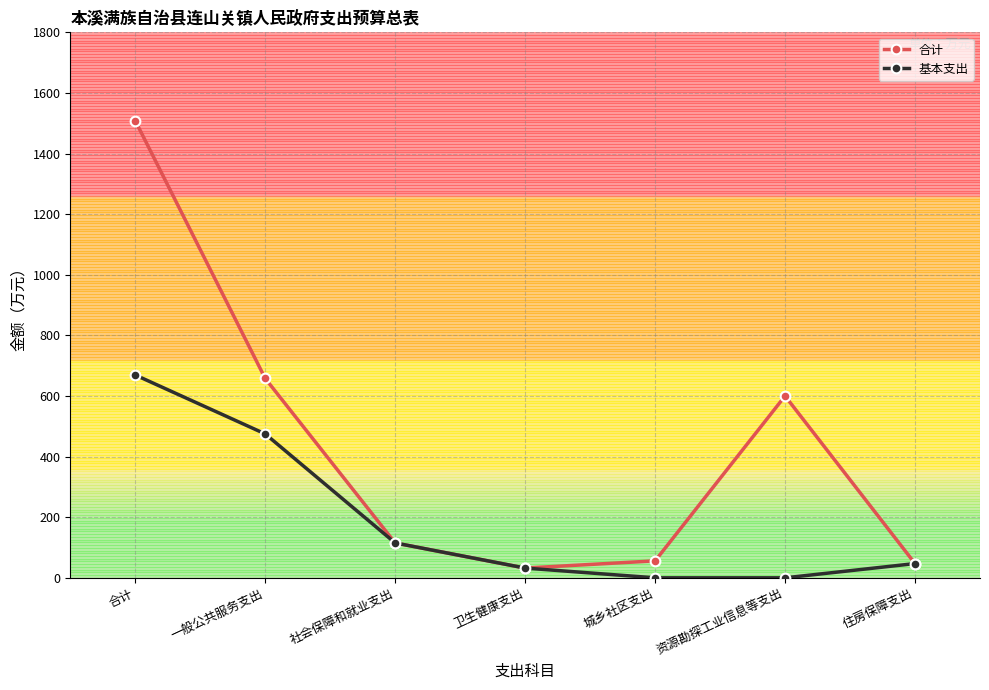

The value of 基本支出 at 社会保障和就业支出 is 115.1. True or false?

True